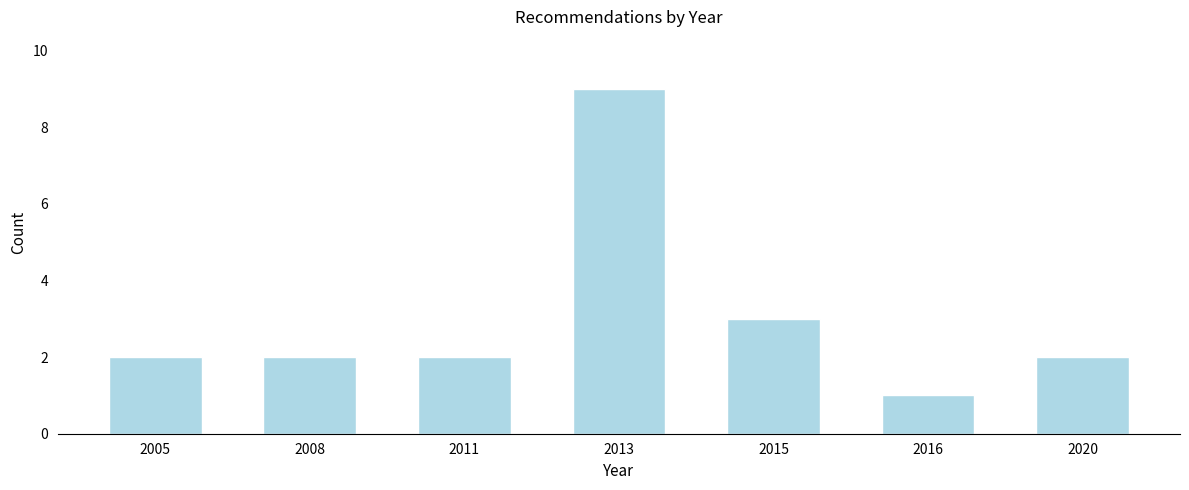

Reading right to left, transcribe all the data shown in this chart.

2	1	3	9	2	2	2